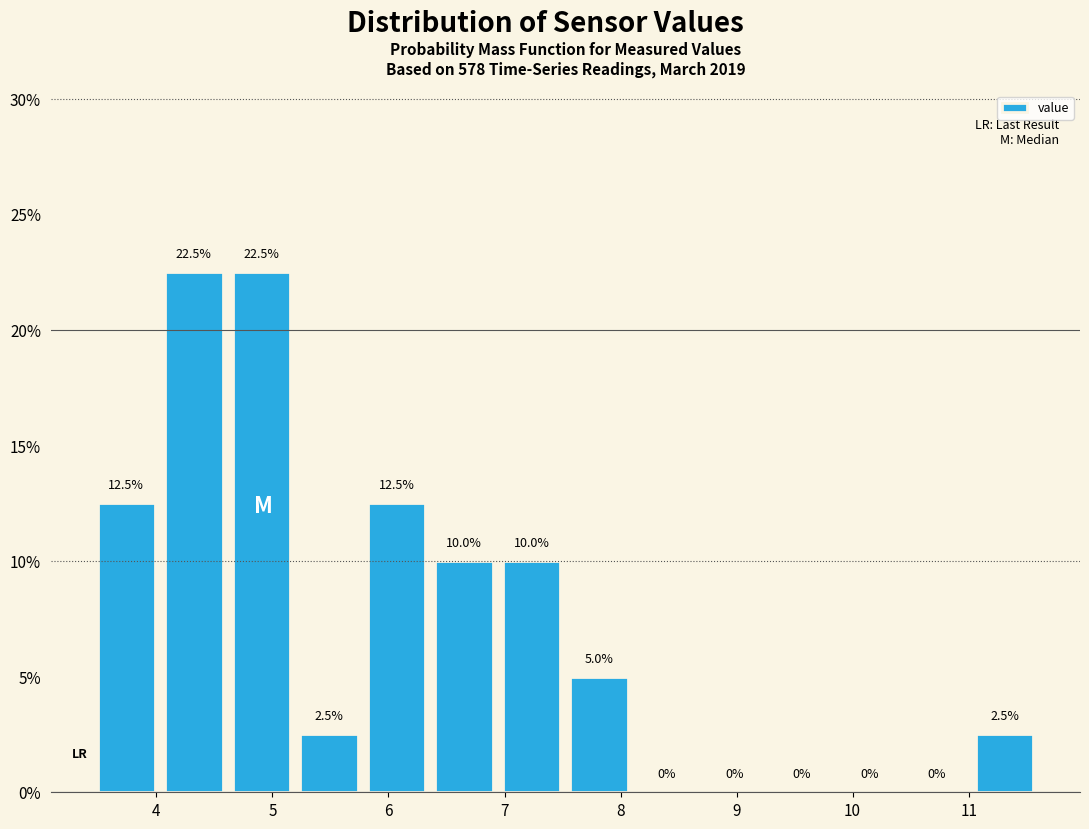

Reading left to right, transcribe this chart: for each bar, give the range it covers on the x-axis and its height. The bar edges are not printed on the chart, so give them approximately, as read against the axis.

3.5 to 4.0: 12.5
4.0 to 4.6: 22.5
4.6 to 5.2: 22.5
5.2 to 5.8: 2.5
5.8 to 6.4: 12.5
6.4 to 6.9: 10.0
6.9 to 7.5: 10.0
7.5 to 8.1: 5.0
8.1 to 8.7: 0.0
8.7 to 9.3: 0.0
9.3 to 9.9: 0.0
9.9 to 10.4: 0.0
10.4 to 11.0: 0.0
11.0 to 11.6: 2.5